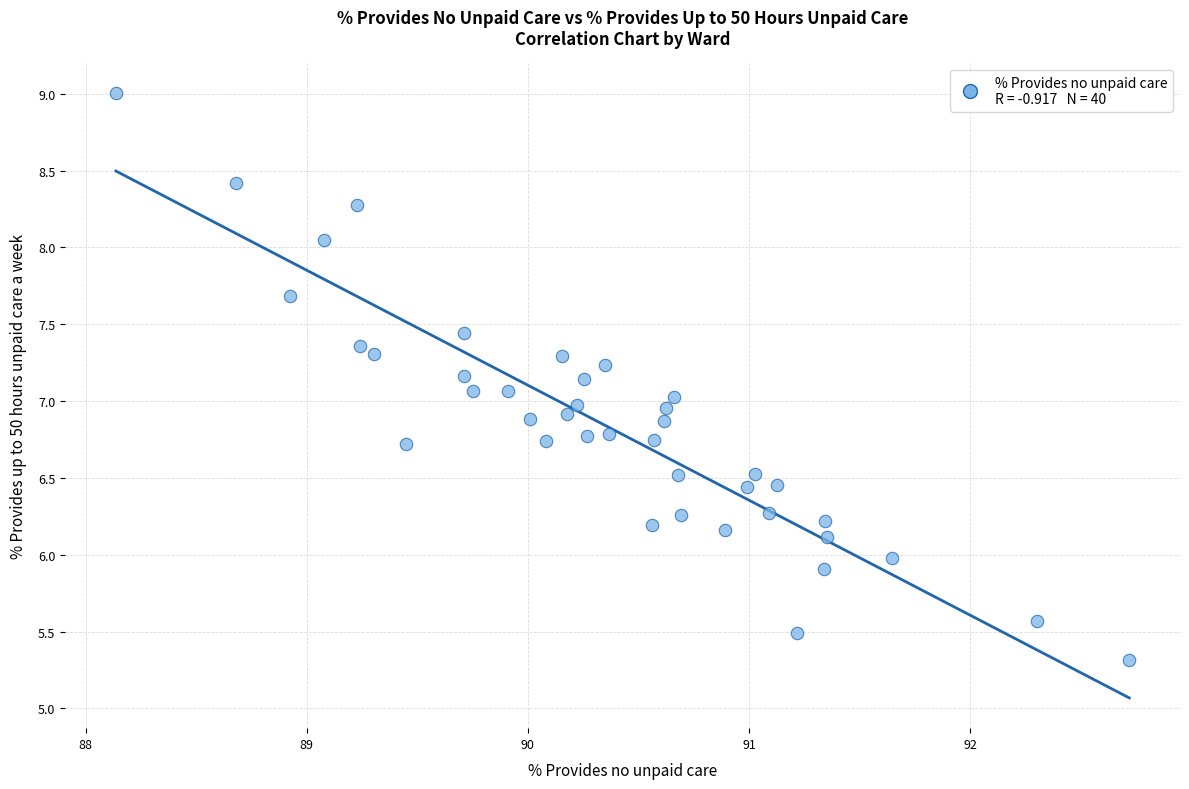

What is the range of X values (max minus min)?

4.6